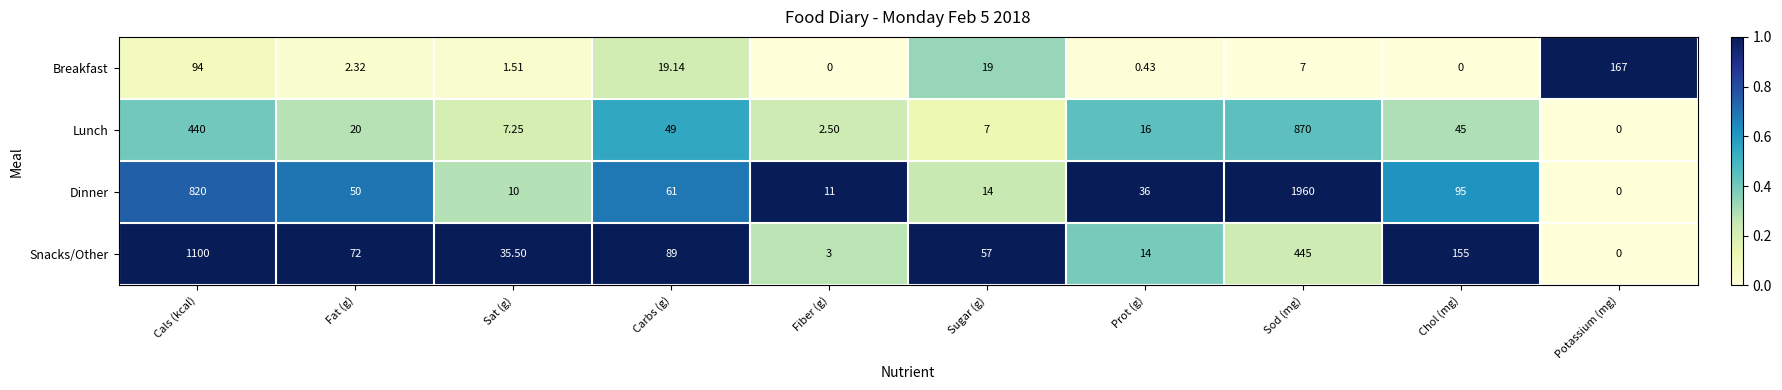

Which series has the largest range (max minus min)?

Dinner